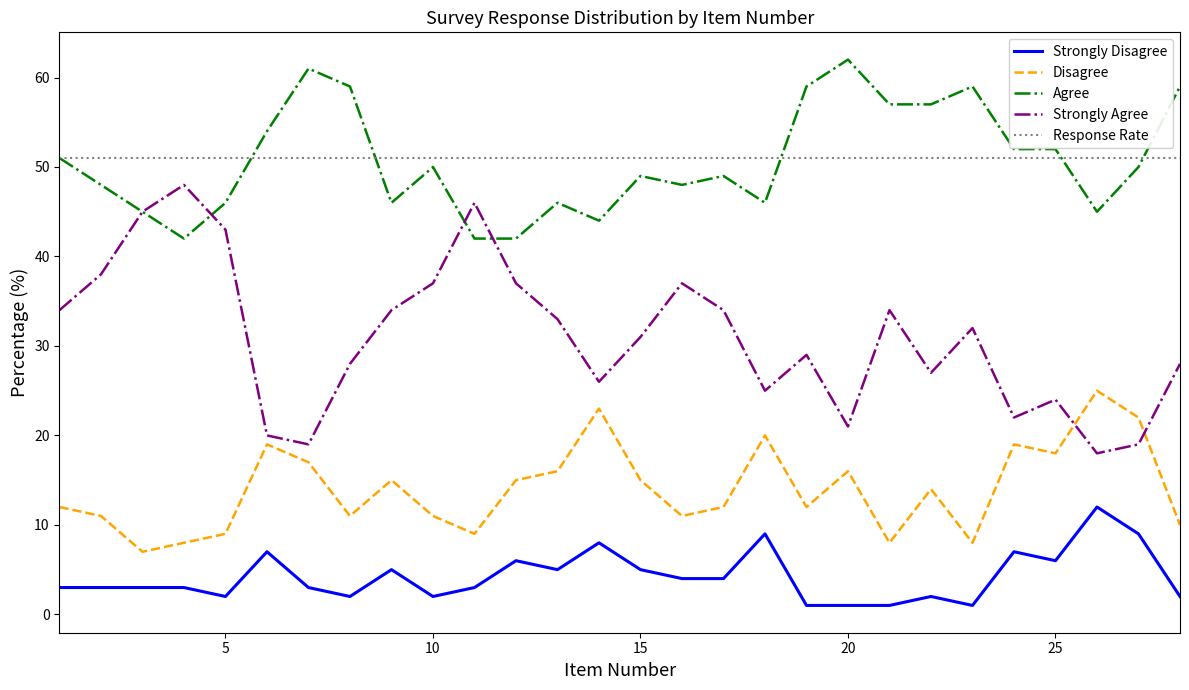

Rank the series by their maximum value, from highest to lowest.

Agree, Response Rate, Strongly Agree, Disagree, Strongly Disagree